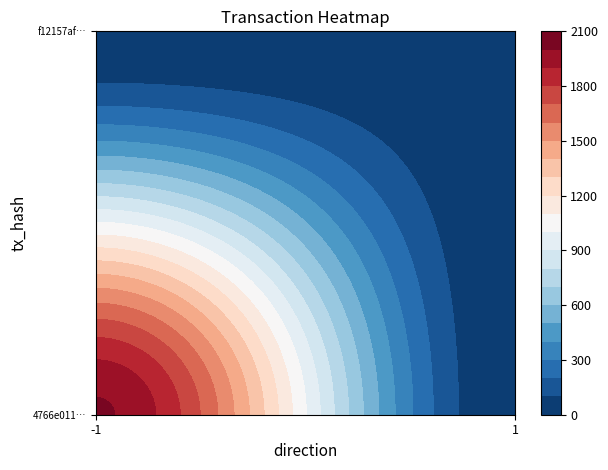

Reading left to right, extract all data points from this chart.

4766e01102c8a5b8134ac1b18fc9224ff8d62f0: -1	2012
f12157afe8b1a3a9ba68c5cef352f0858470194: 1	6